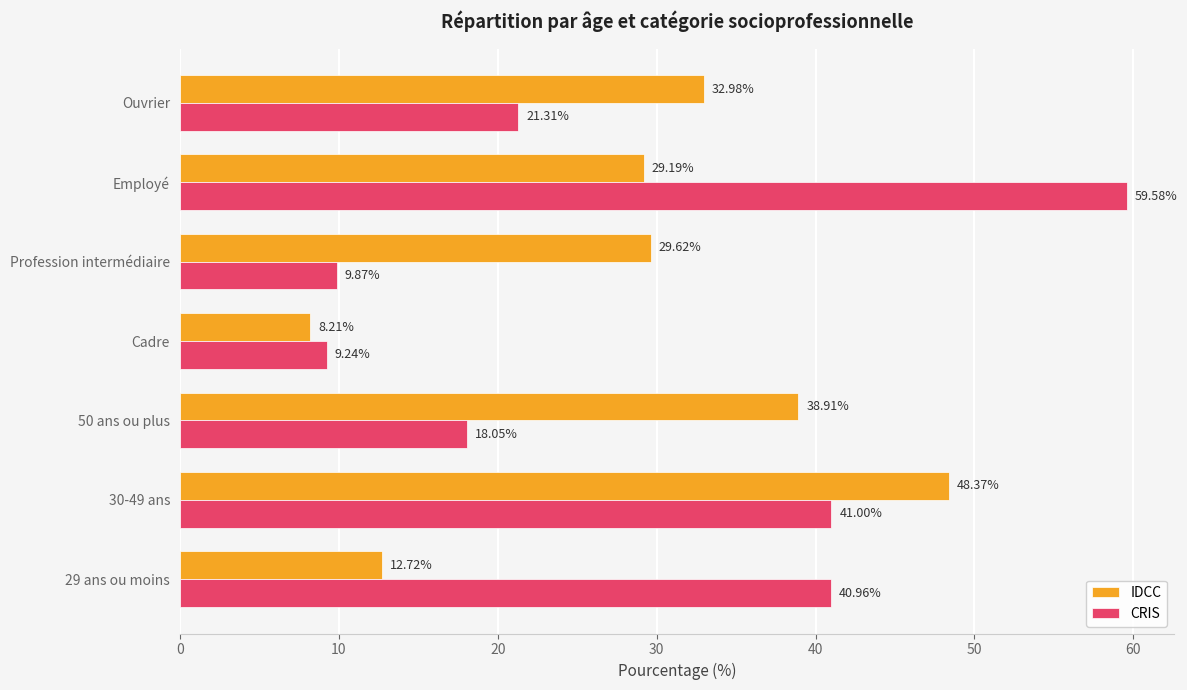

At which label is IDCC closest to 28?

Employé